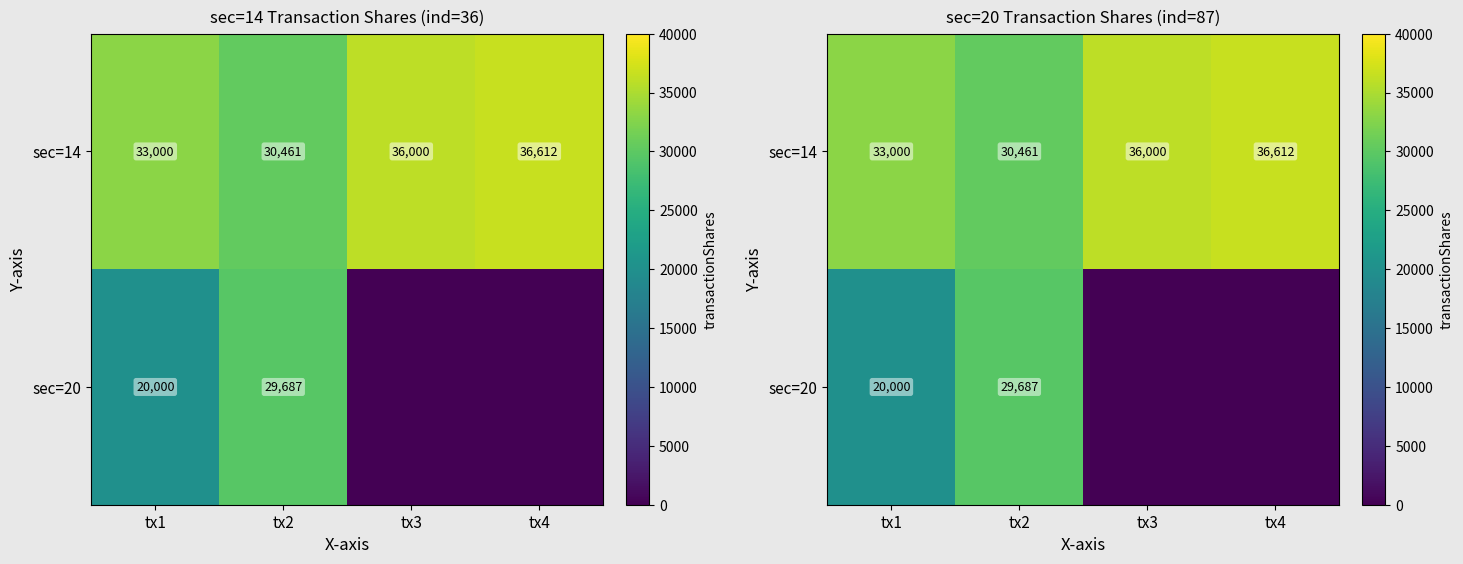

What is the maximum value shown in the chart?

36612